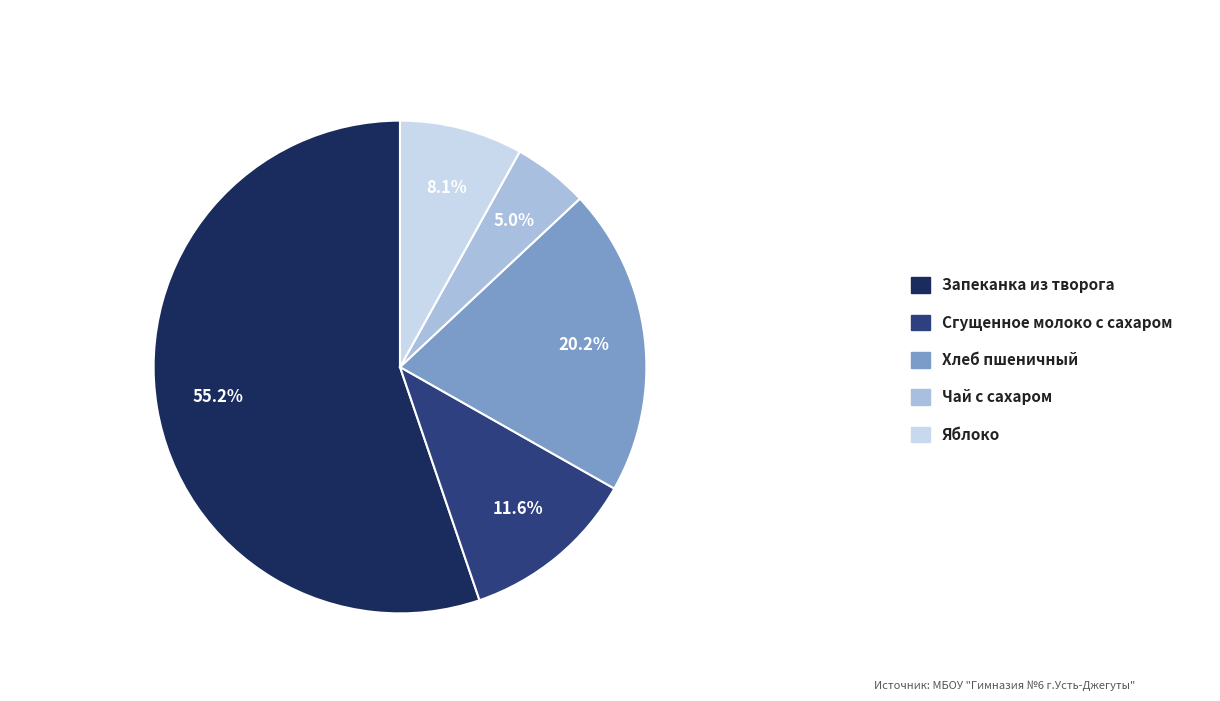

True or false: Сгущенное молоко с сахаром accounts for 12% of the total.

True